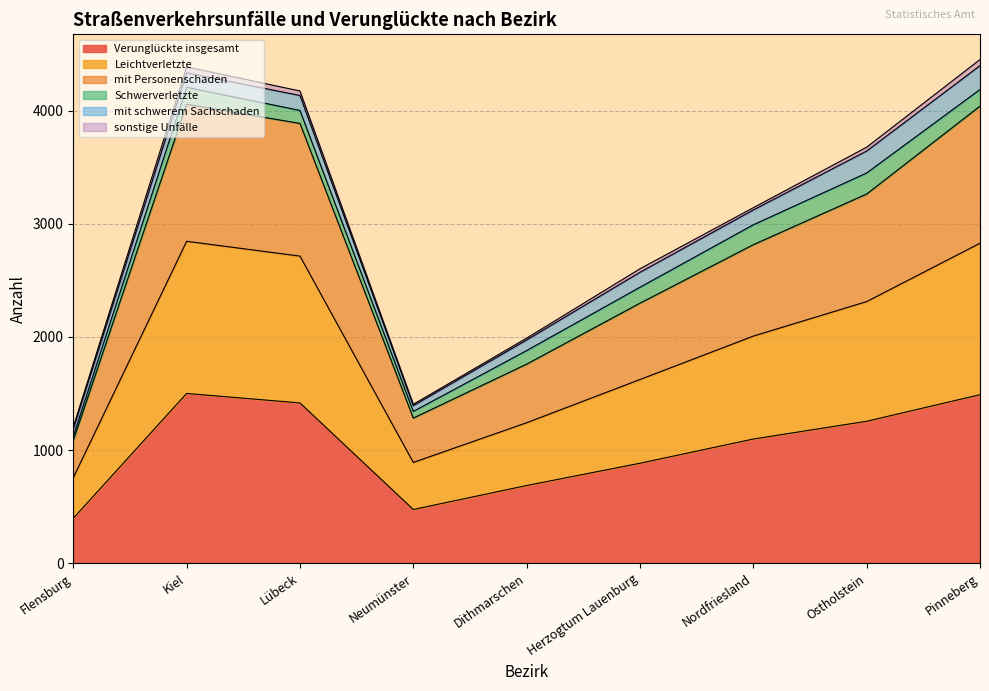

True or false: Leichtverletzte and mit Personenschaden intersect in this chart.

False